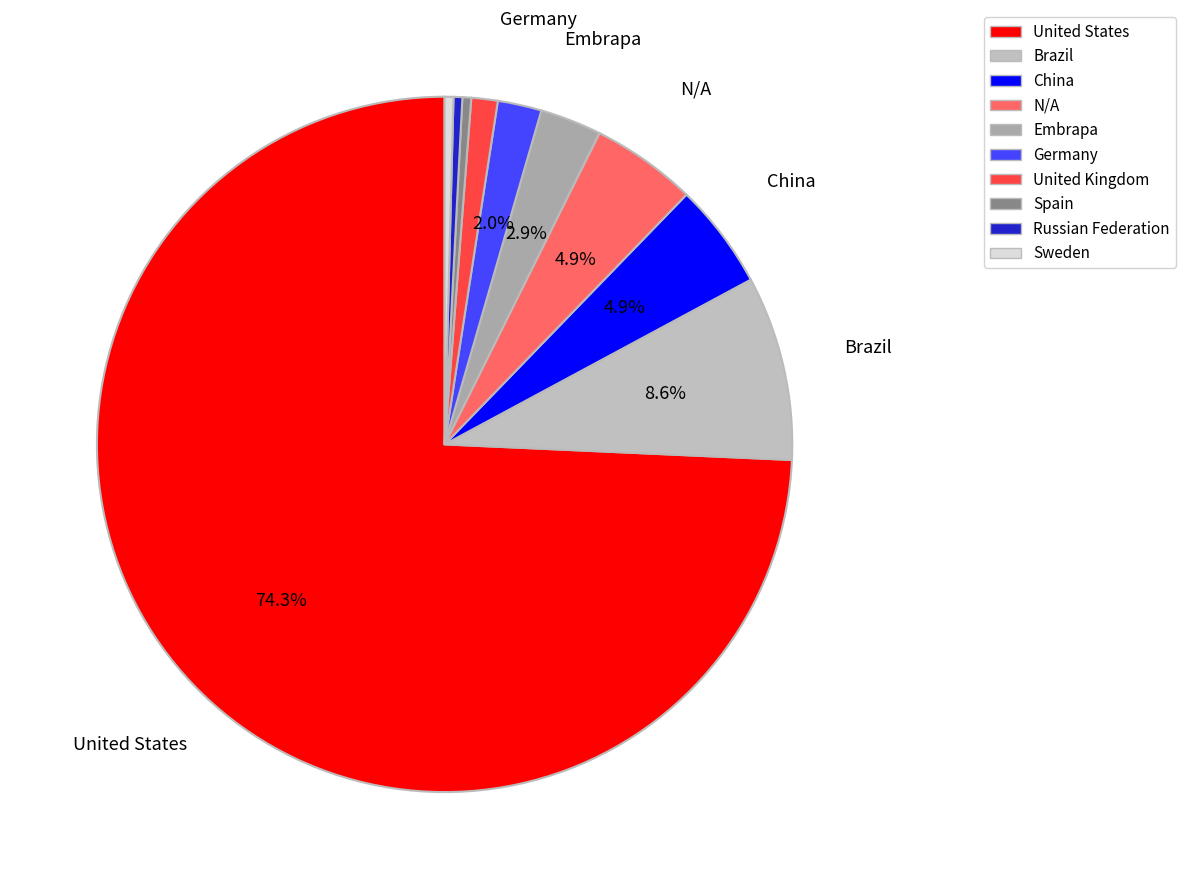

Count the number of slices in the pie.

10